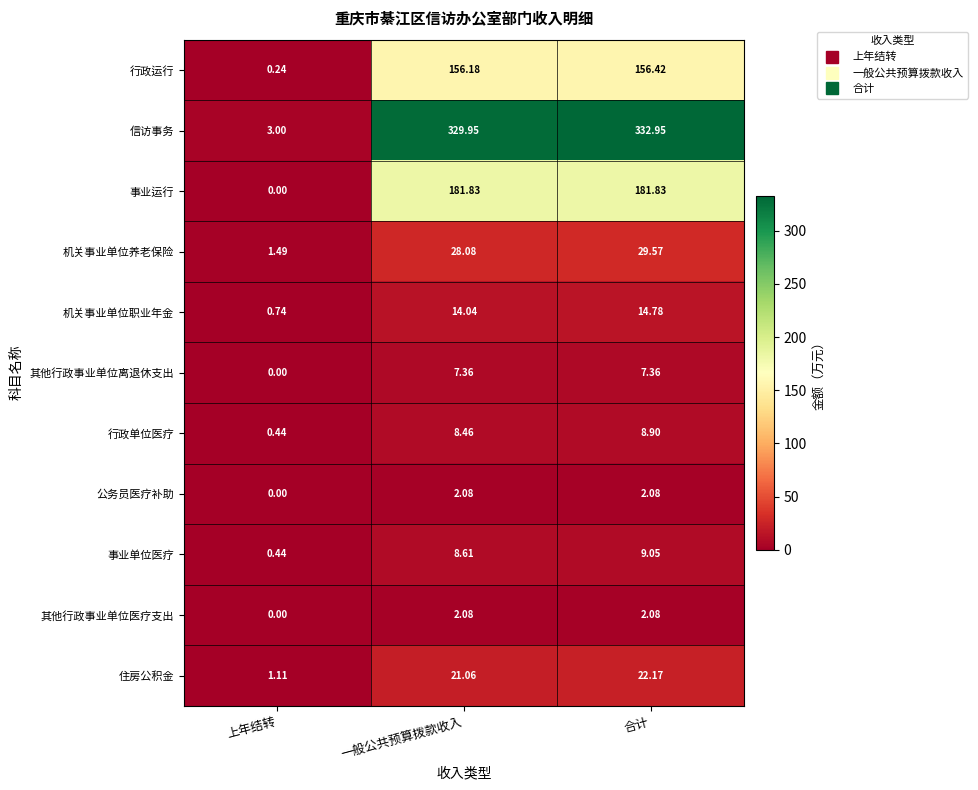

List the labels in order of 行政运行 value, largest first.

合计, 一般公共预算拨款收入, 上年结转